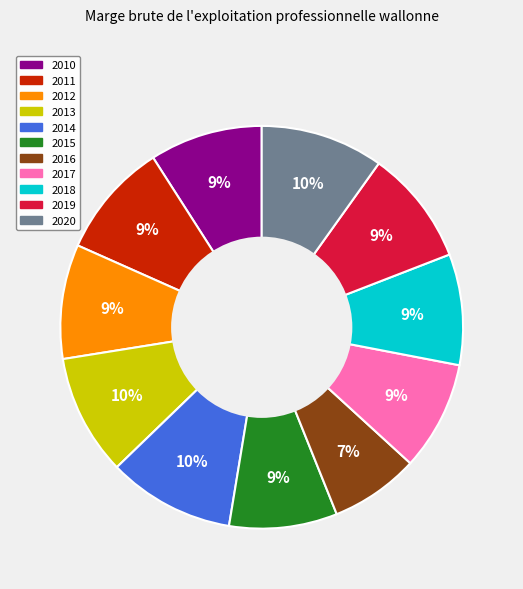

Is the sum of 2014 and 2019 greater than half?

No